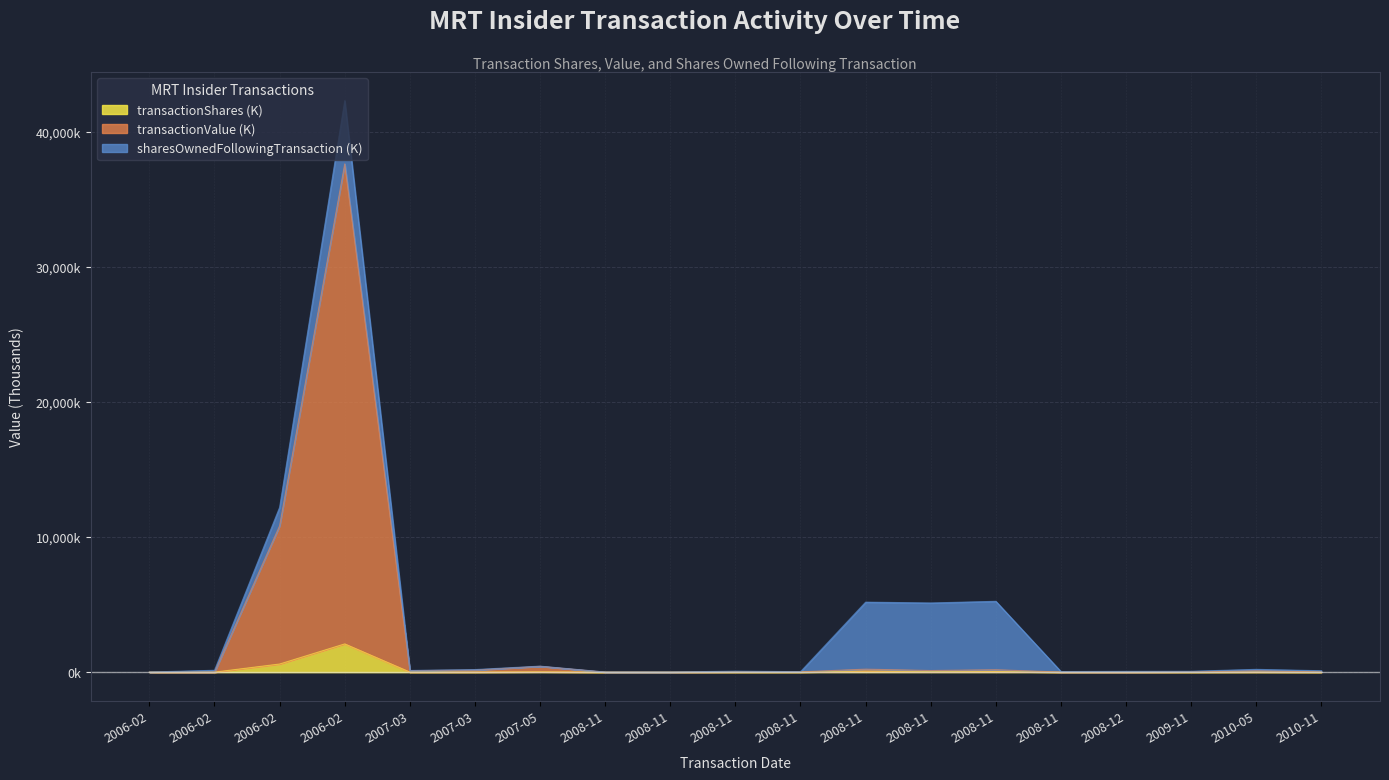

In transactionShares, how many points are lower than both neighbors (excluding endpoints)?

4